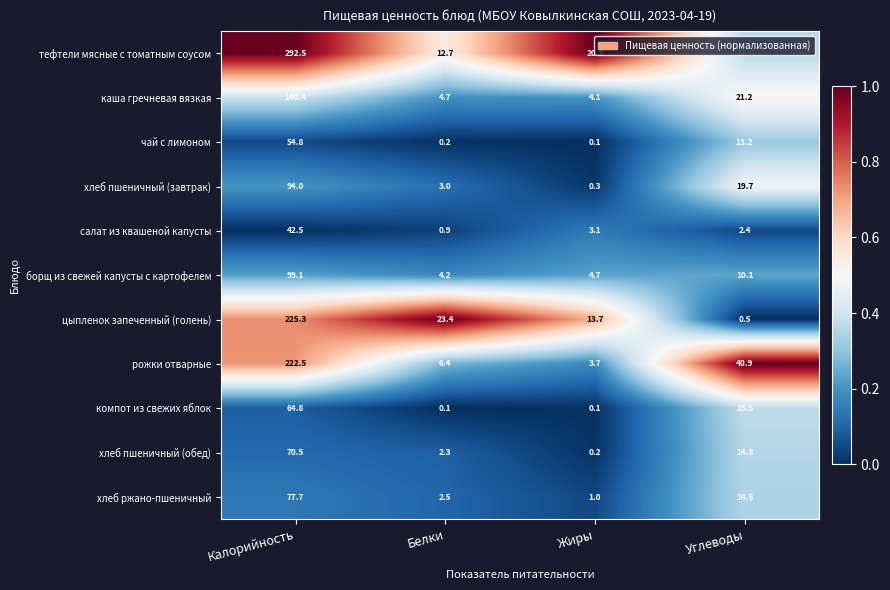

What is the spread (max minus min) of values at Жиры?

20.1